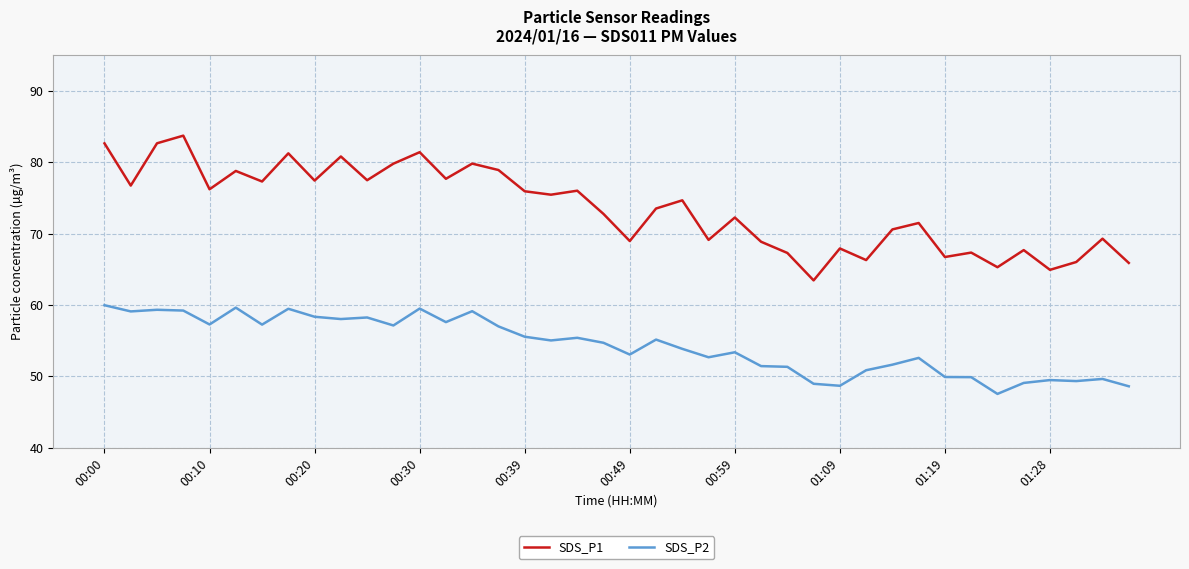

Which series has the largest range (max minus min)?

SDS_P1